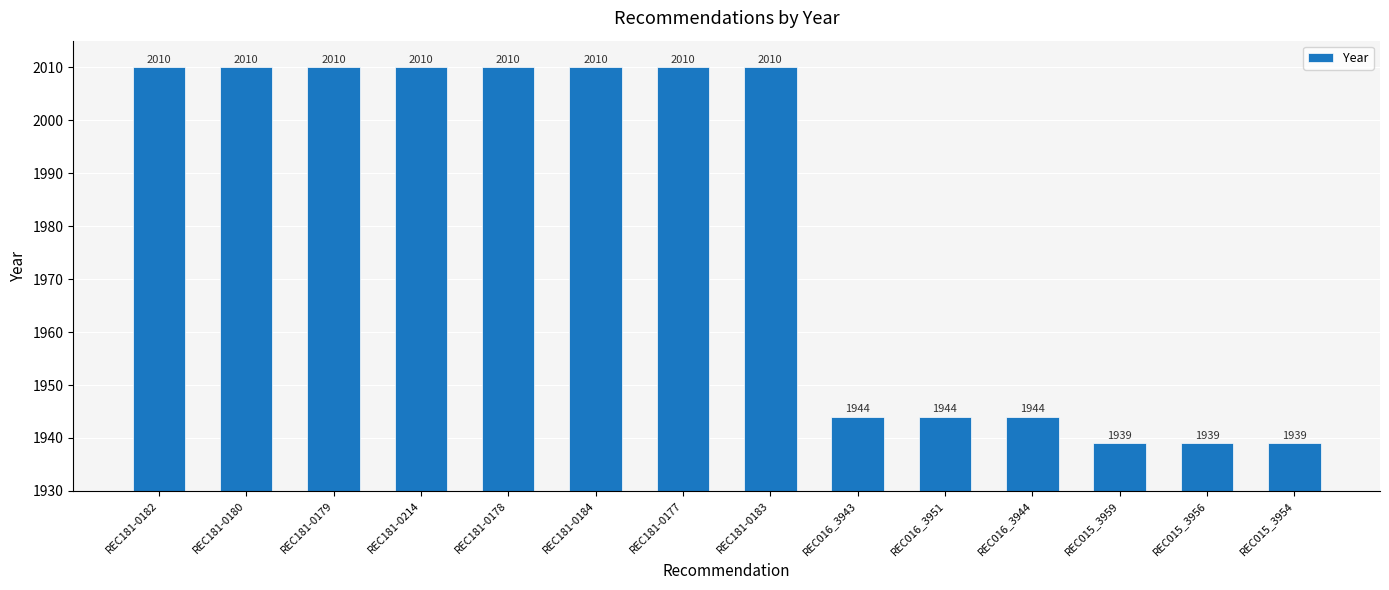

Is it true that the value at REC181-0177 is 2010?

True